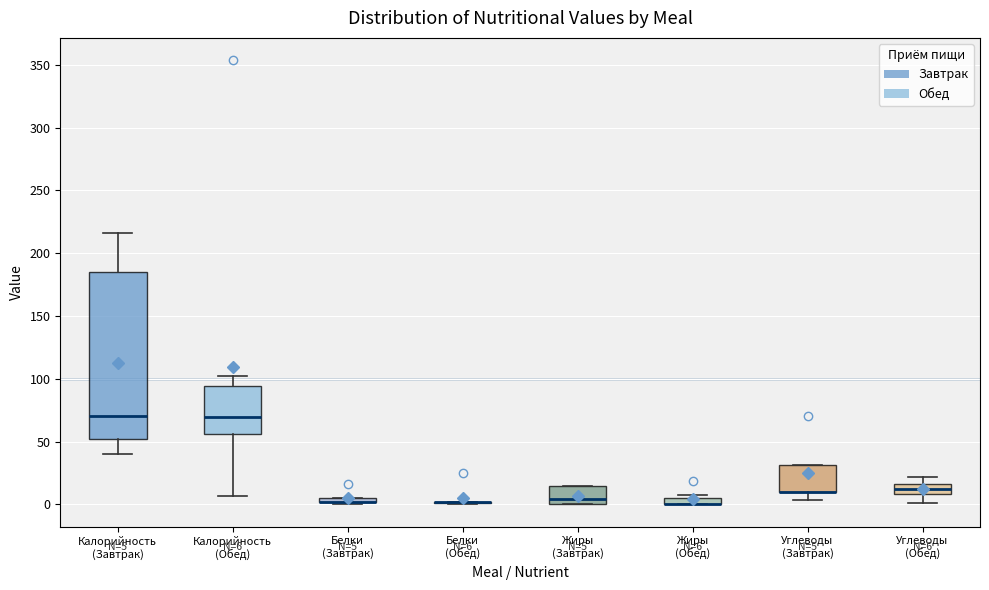

Which box is the tallest, from its lower edge to its upper edge?

Калорийность (Завтрак)